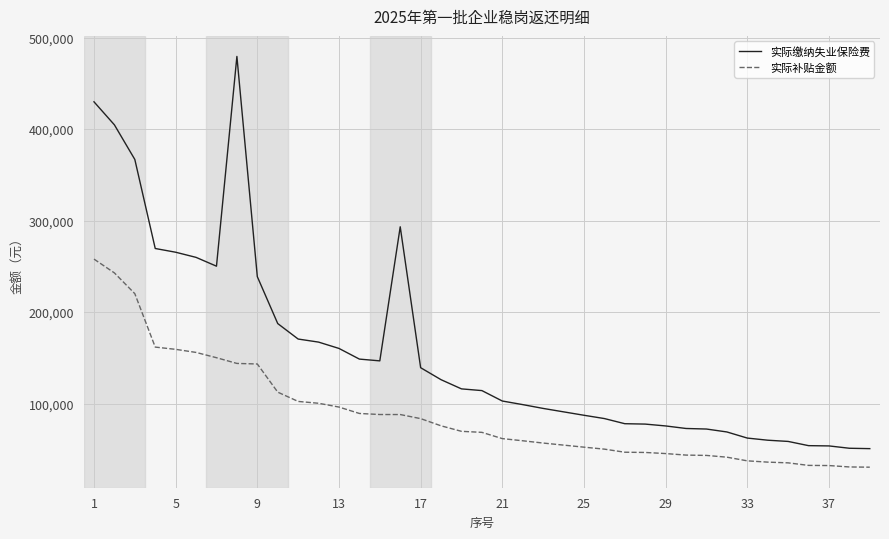

In 实际缴纳失业保险费, how many points are higher than both neighbors (excluding endpoints)?

2